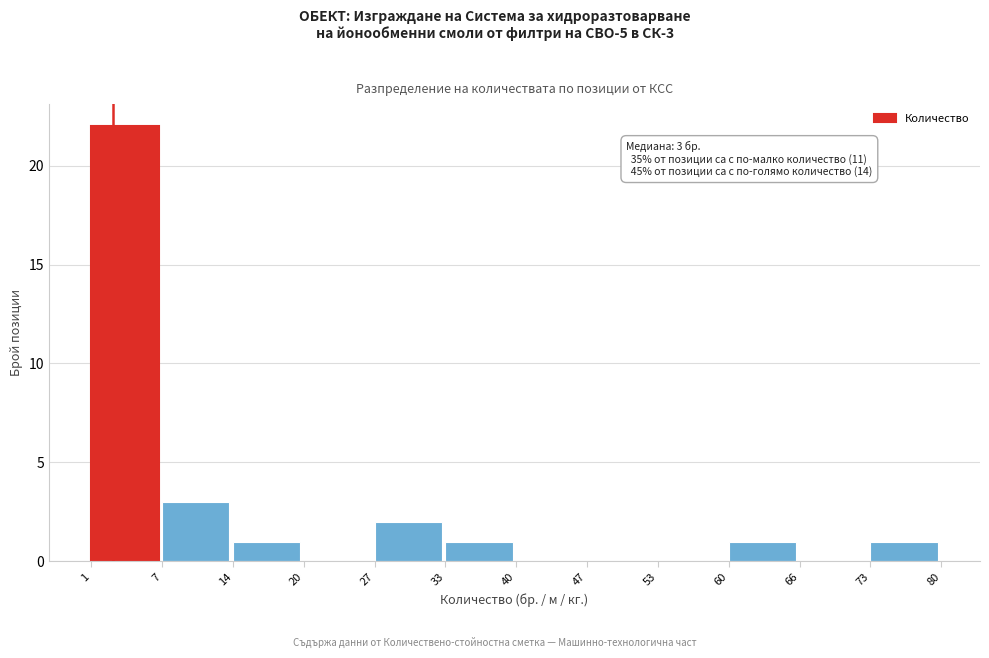

Reading left to right, list all the values displayed in this chart.

1=22	7=3	14=1	20=0	27=2	33=1	40=0	47=0	53=0	60=1	66=0	73=1